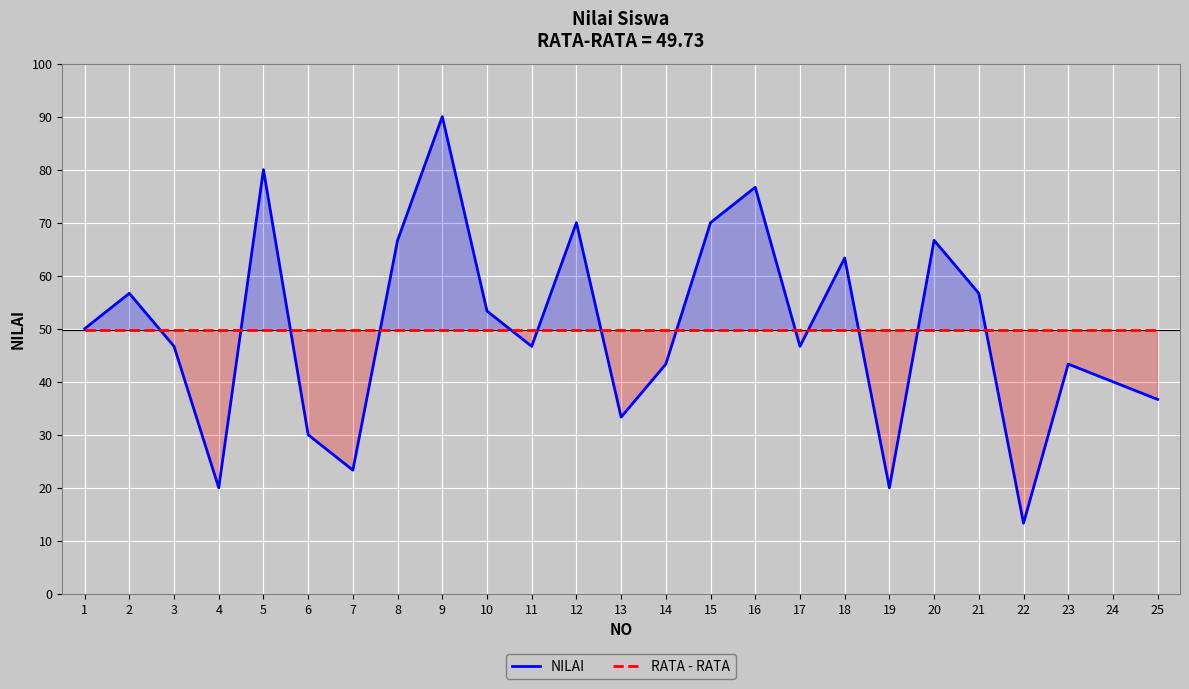

The NILAI series shows 70.0 at 15. True or false?

True